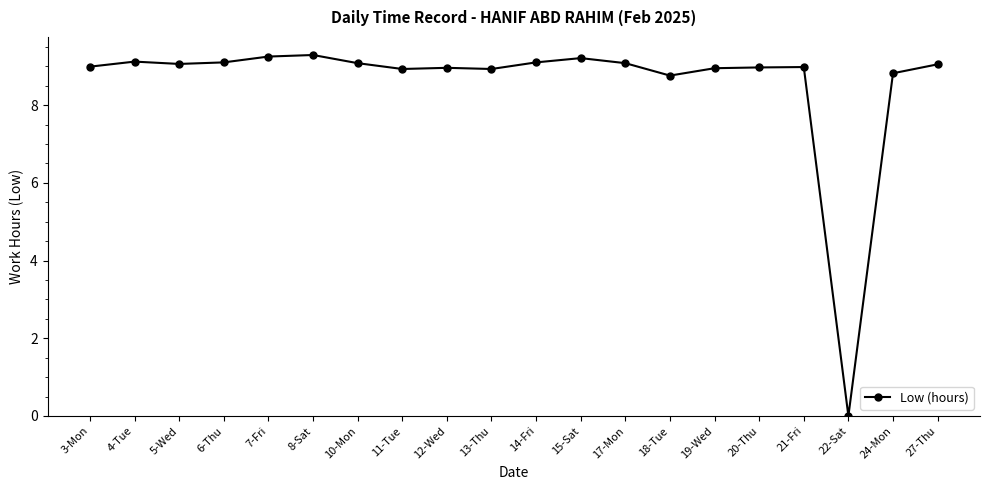

What is the maximum value shown in the chart?

9.3